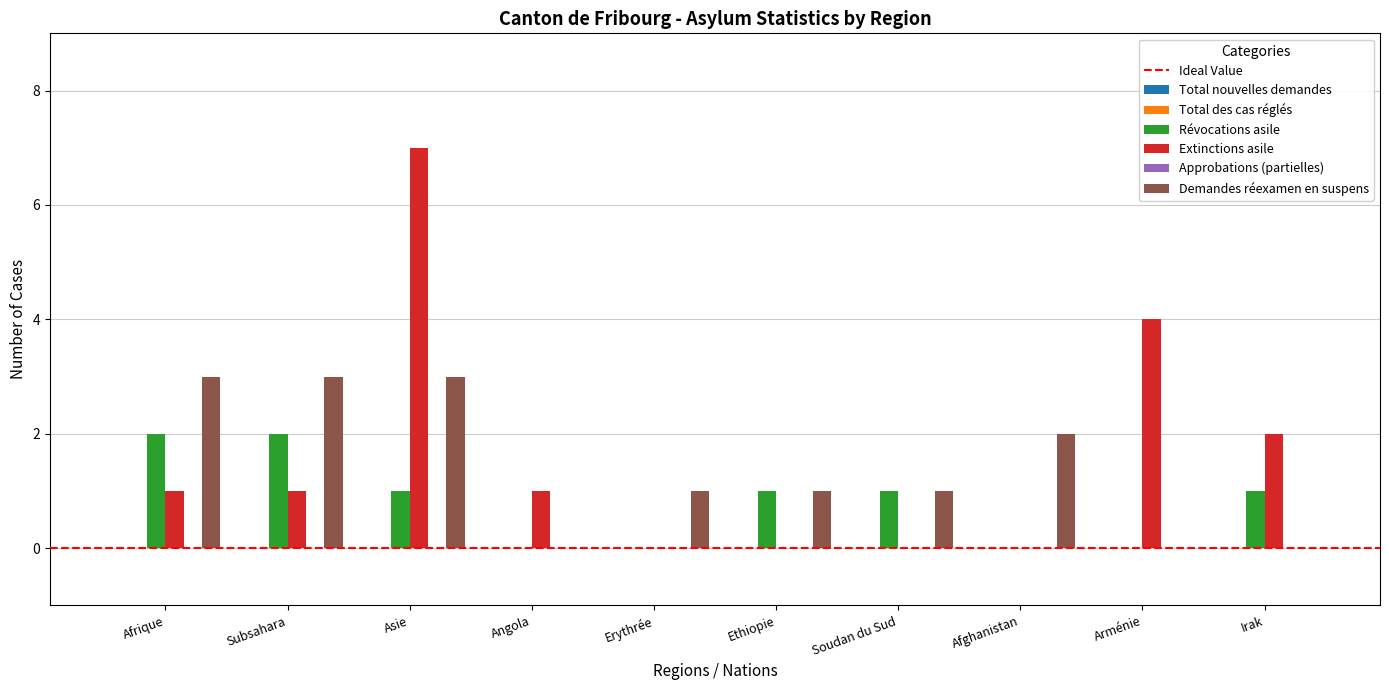

What value does the Révocations asile series have at Irak?

1